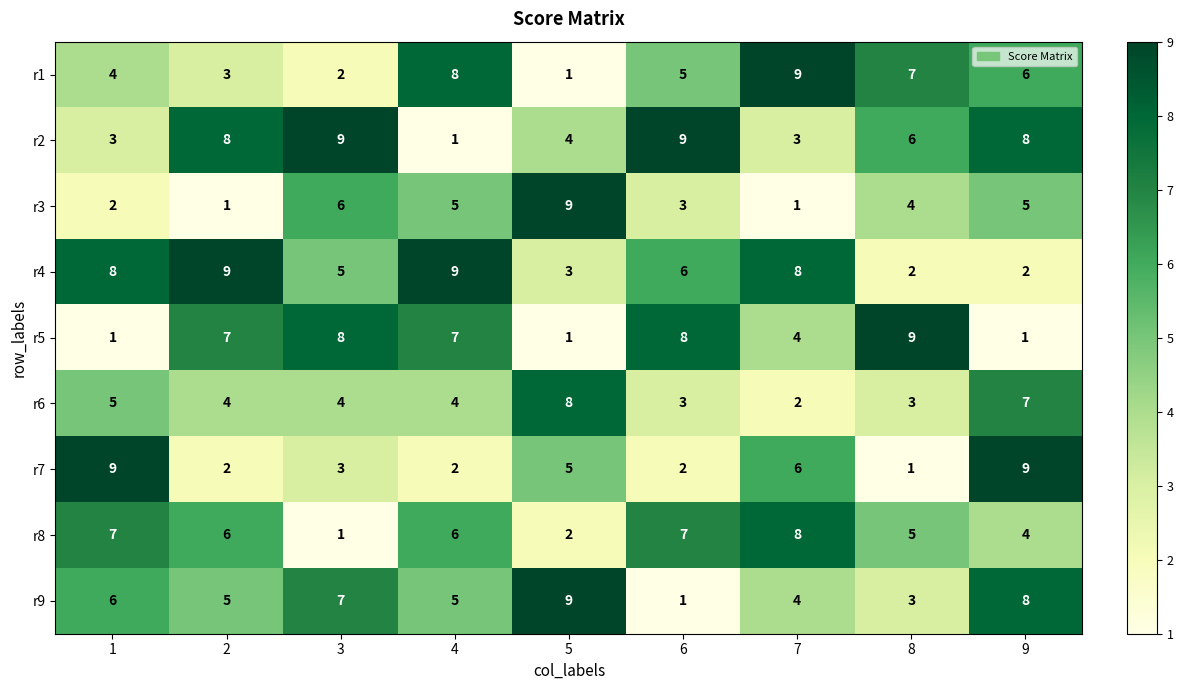

Is it true that r5 equals 1 at 9?

True